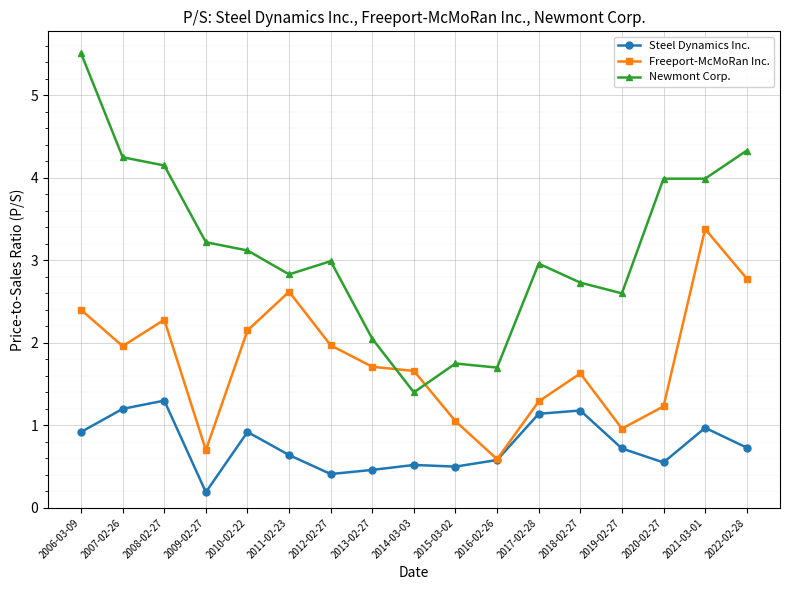

Which series has the widest spread of values?

Newmont Corp.